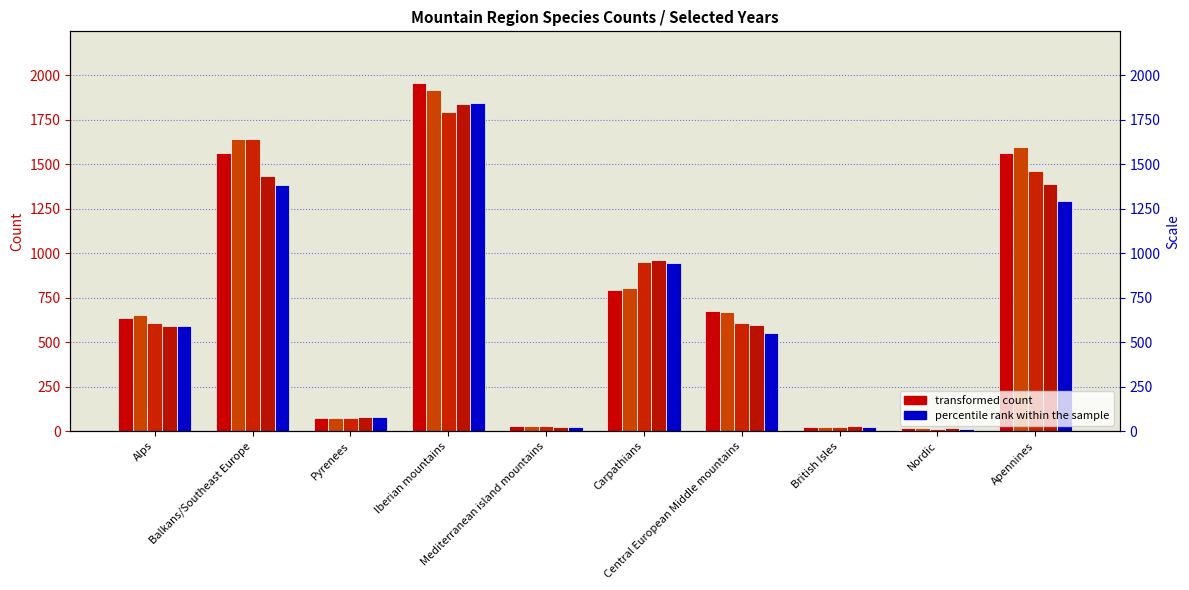

What is the sum of all 1995 (right) values?

7419